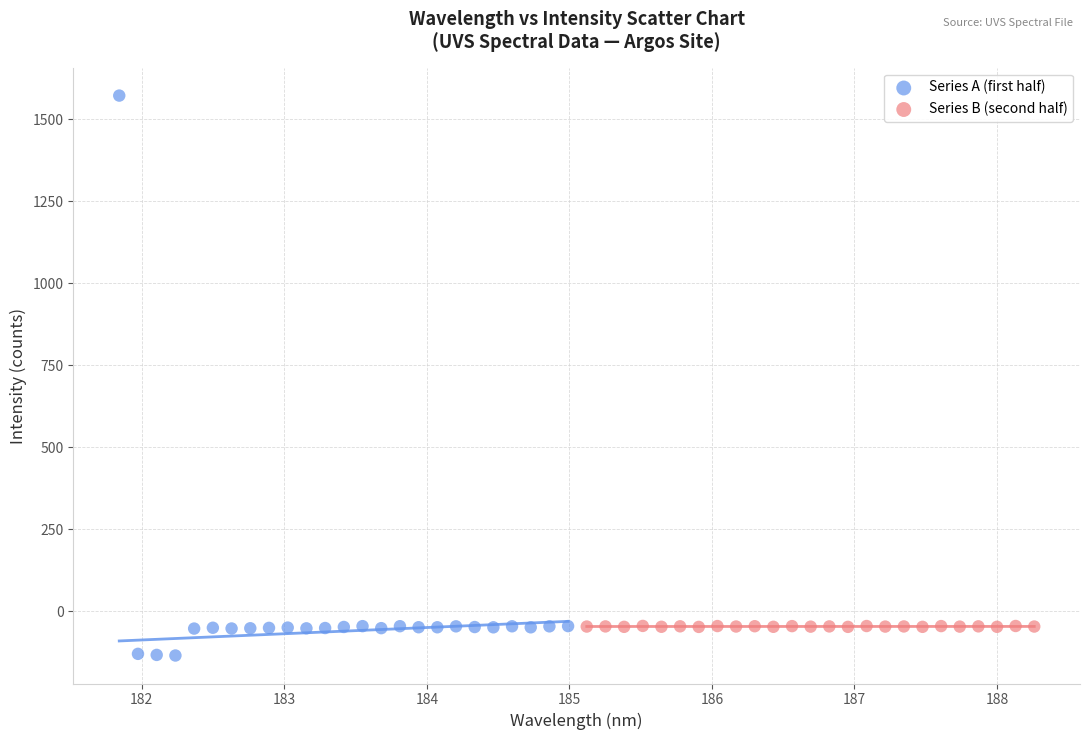

Which series has the largest Y range (max minus min)?

Series A (first half)